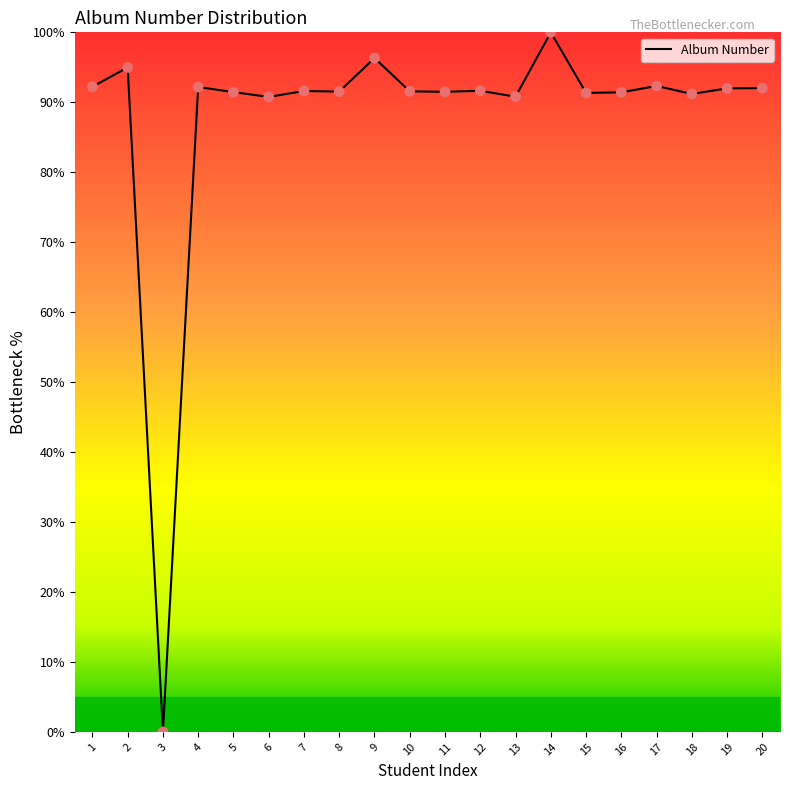

Approximately how many times larger is the value at 6 compared to 14?

0.9